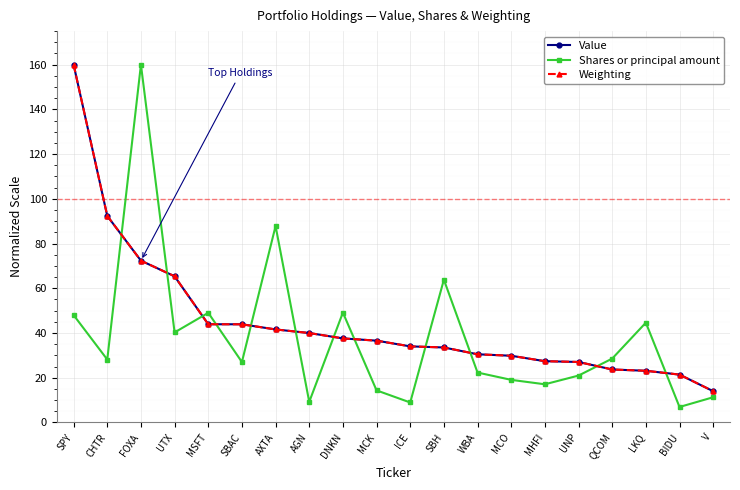

Between MCK and MHFI, which series saw the biggest shift?

Value